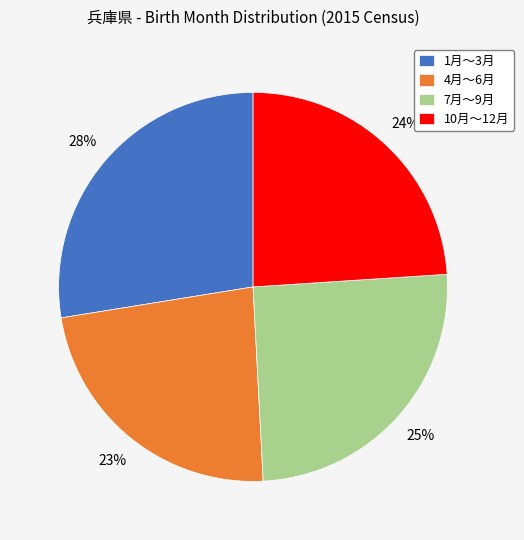

Which category has the biggest portion of the pie?

1月～3月